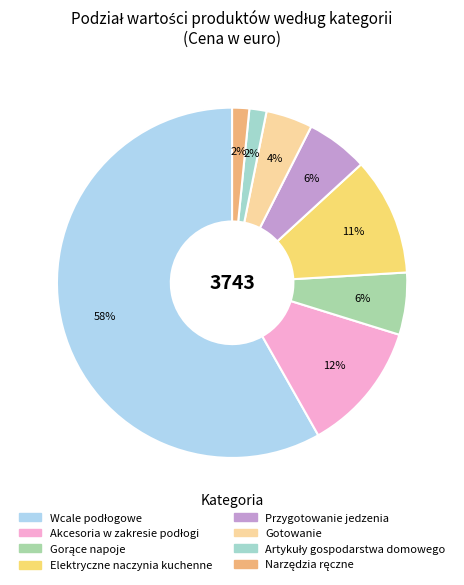

Is there any slice that represents more than half of the pie?

Yes